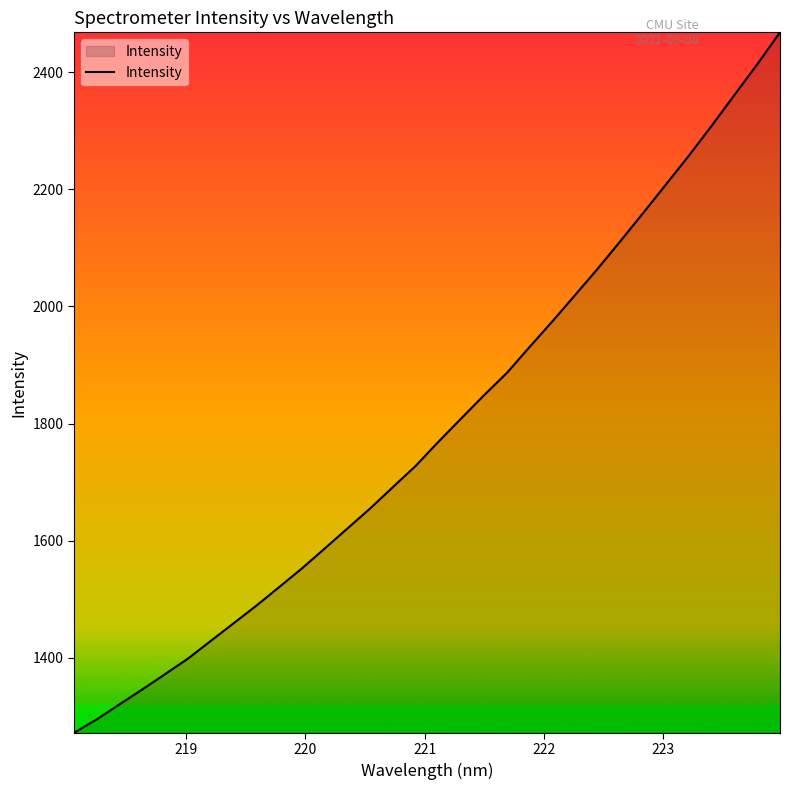

What is the smallest value displayed?

1271.6